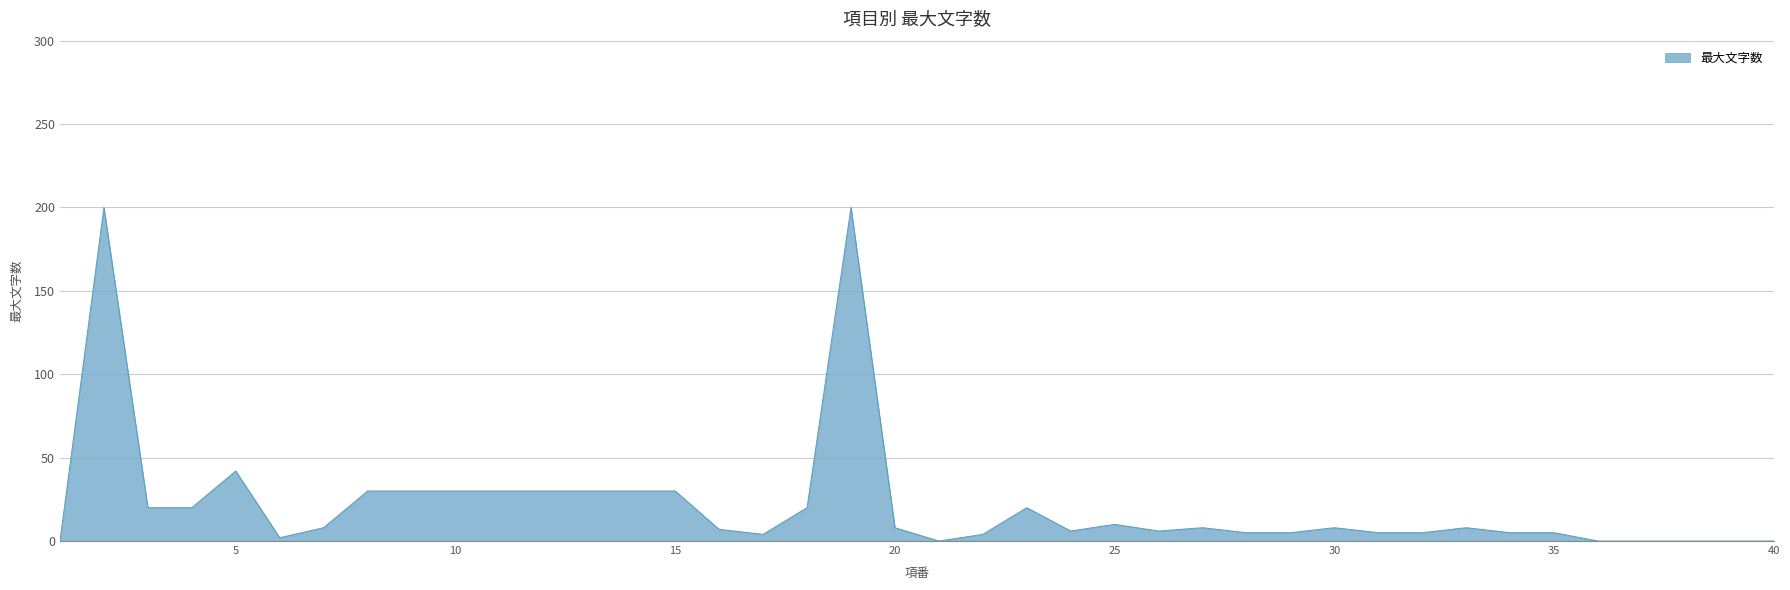

What is the difference between the maximum and second lowest values?

200